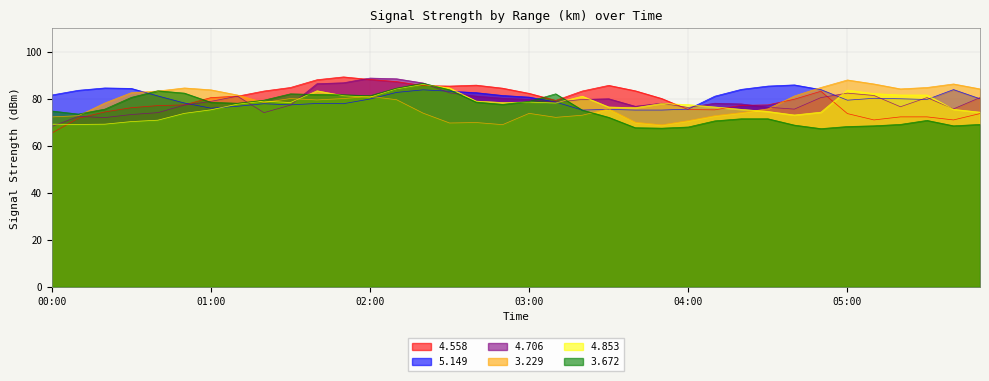

The   4.853 series shows 139.2 at 03:10. True or false?

False